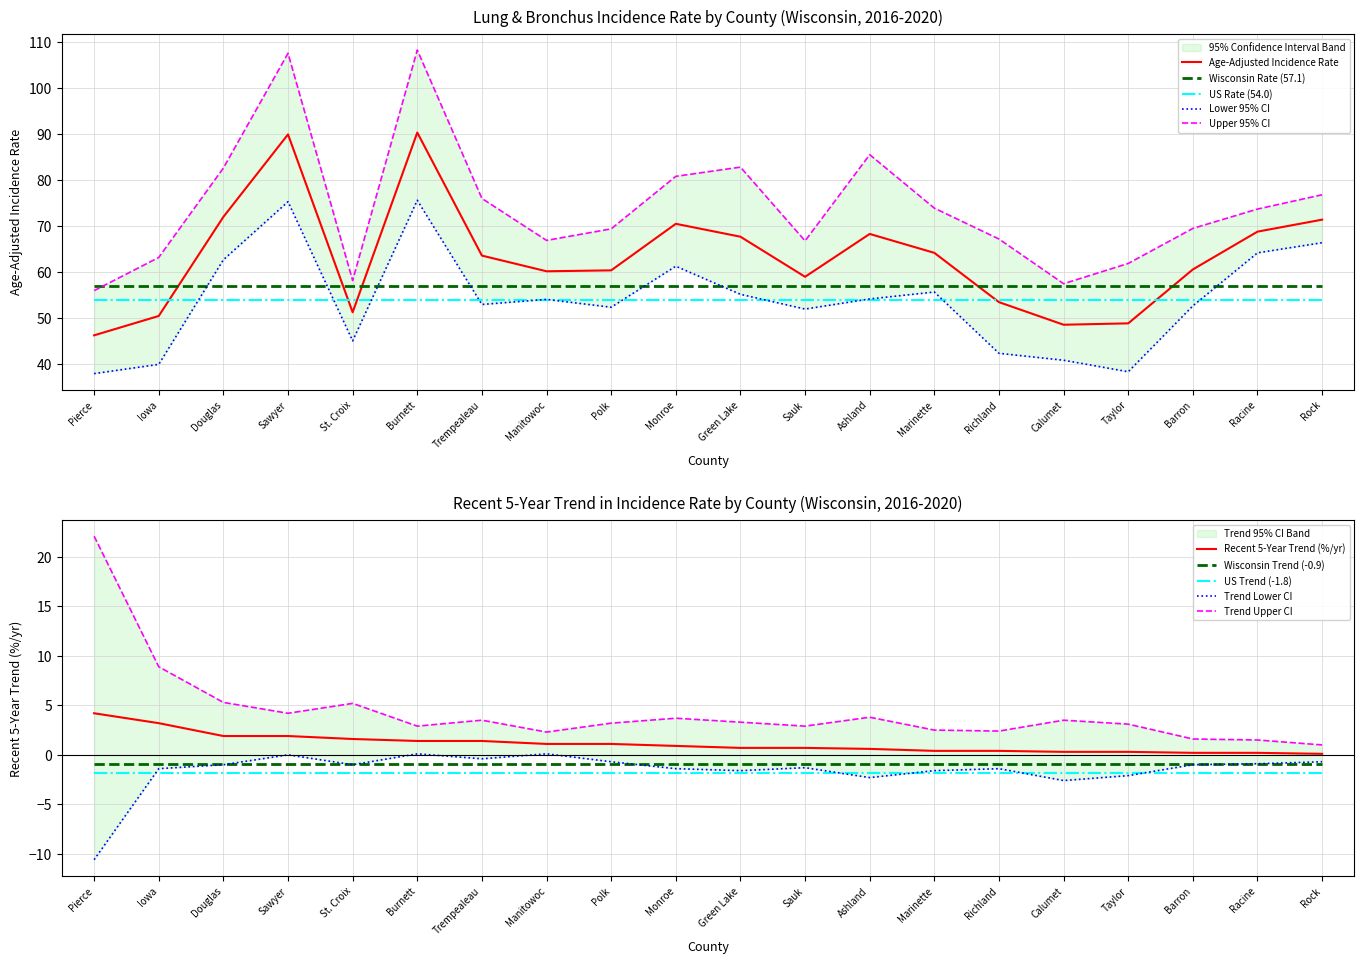

What is the sum of the Recent 5-Year Trend values at Pierce and Calumet?

4.5